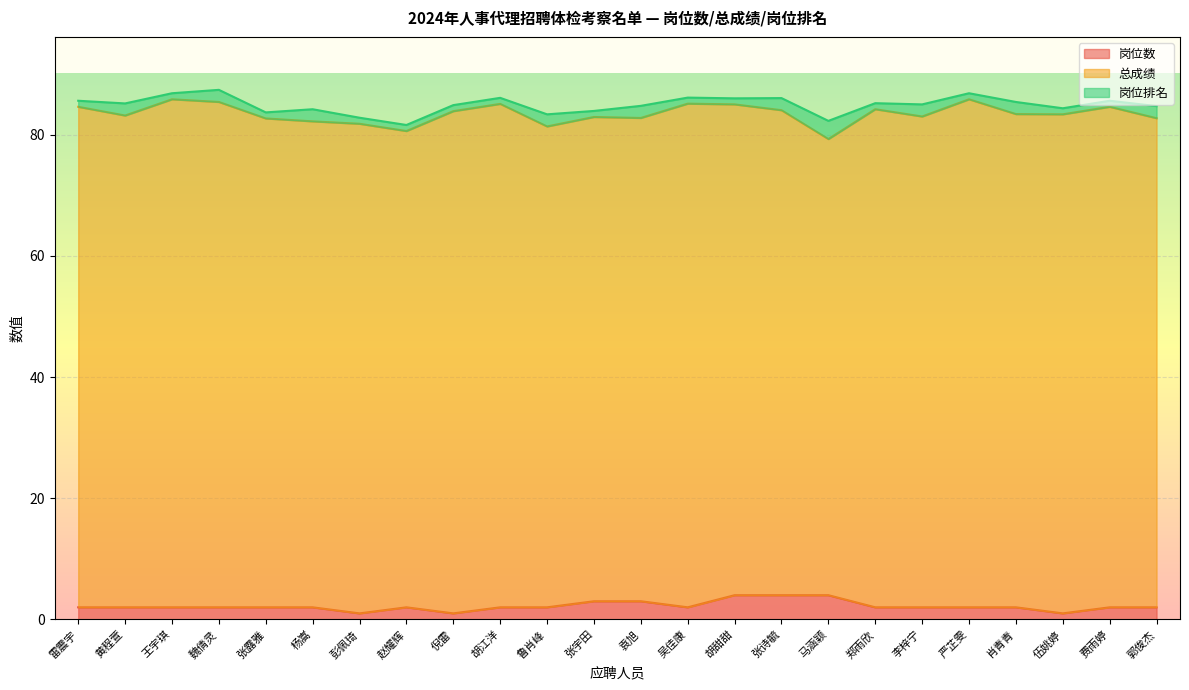

Rank the categories by 岗位排名 value from highest to lowest.

马涵颖, 黄程萱, 魏倩灵, 杨嵩, 鲁肖峰, 袁旭, 张诗毓, 李梓宁, 肖青青, 郭俊杰, 雷震宇, 王宇琪, 张露雅, 彭佩琦, 赵耀辉, 倪雷, 胡江洋, 张宇田, 吴佳康, 胡甜甜, 郑雨欣, 严芷雯, 伍姚婷, 费雨婷